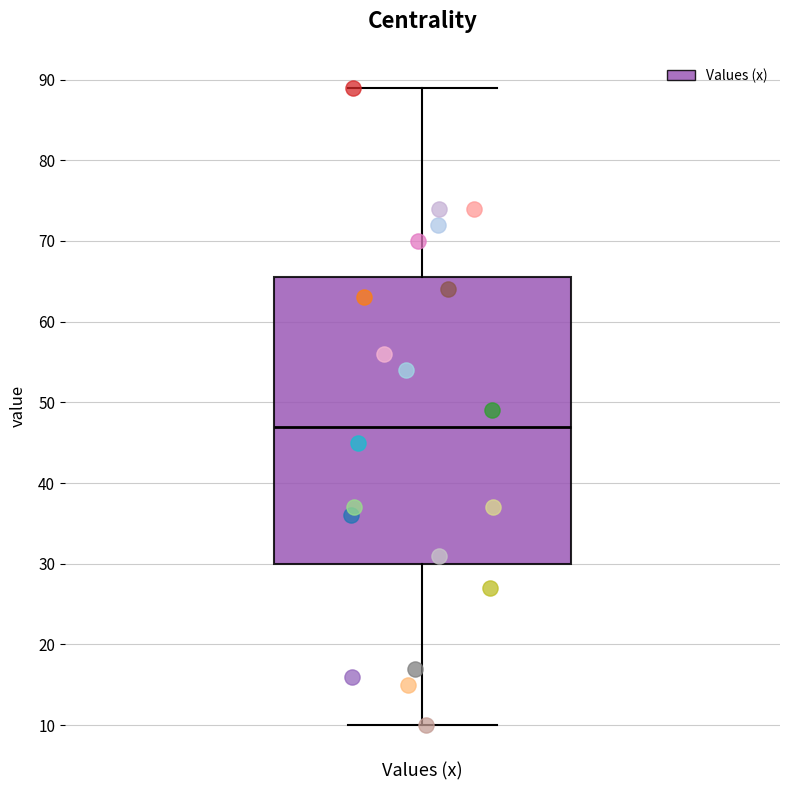

Where is the upper edge of the box for Values (x) on the y-axis? The values are not printed on the chart, so give them approximately, as read against the axis.

66